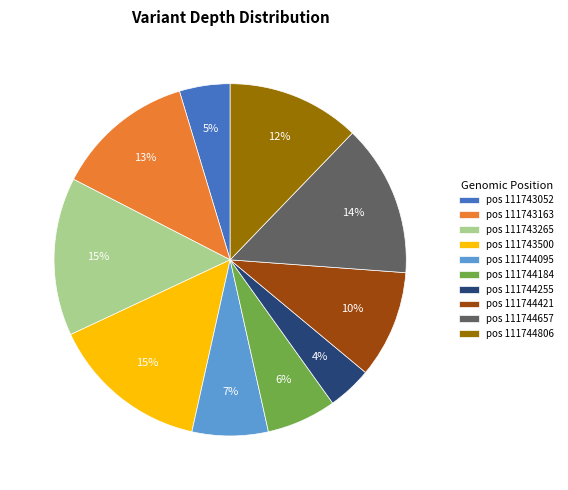

Which category has the smallest portion of the pie?

pos 111744255